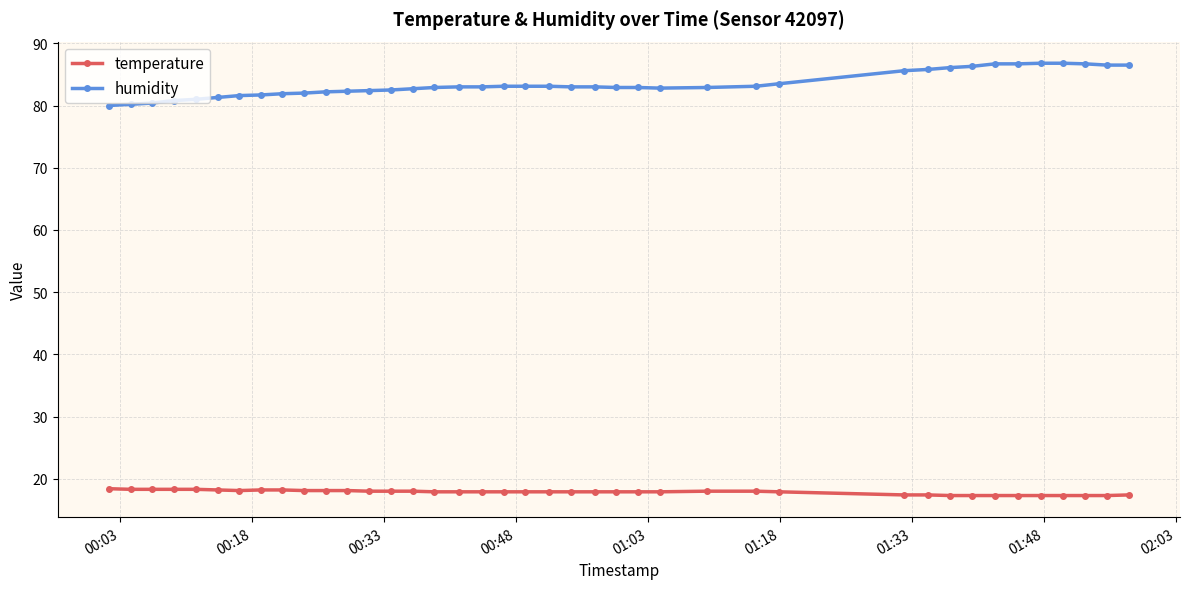

List the series in order of their peak value, highest first.

humidity, temperature